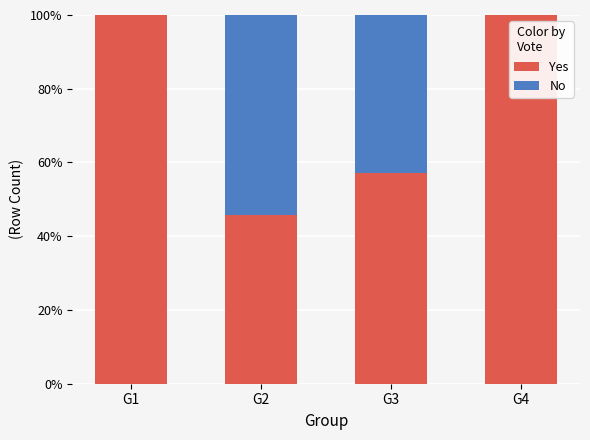

Between G1 and G2, which is larger?

G1